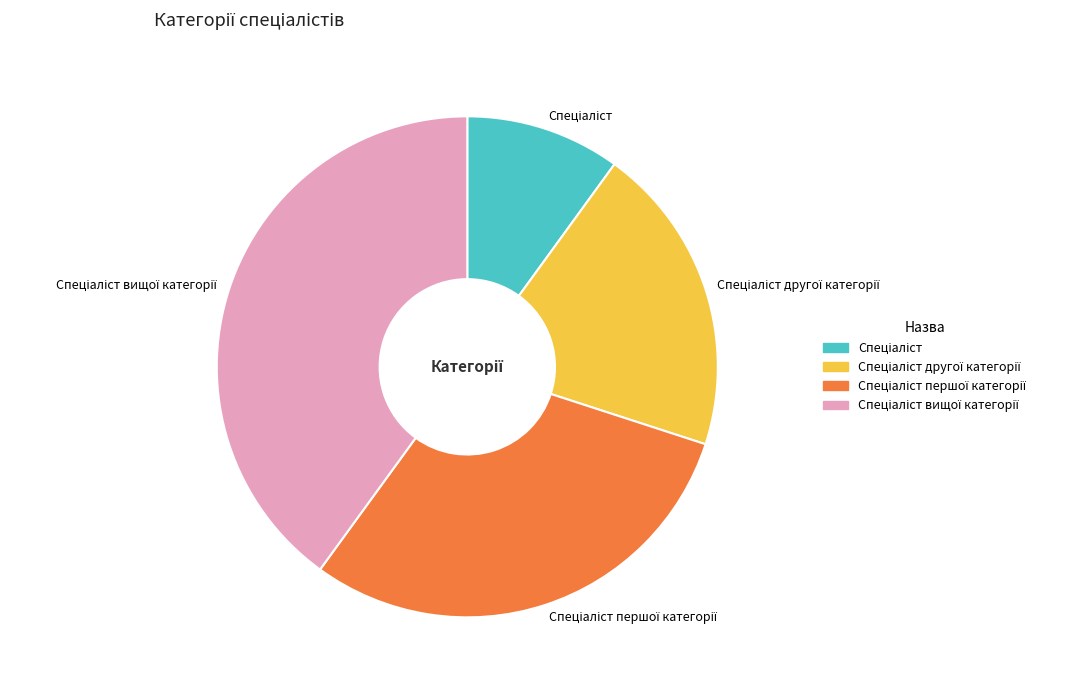

Is there a majority slice in this chart?

No